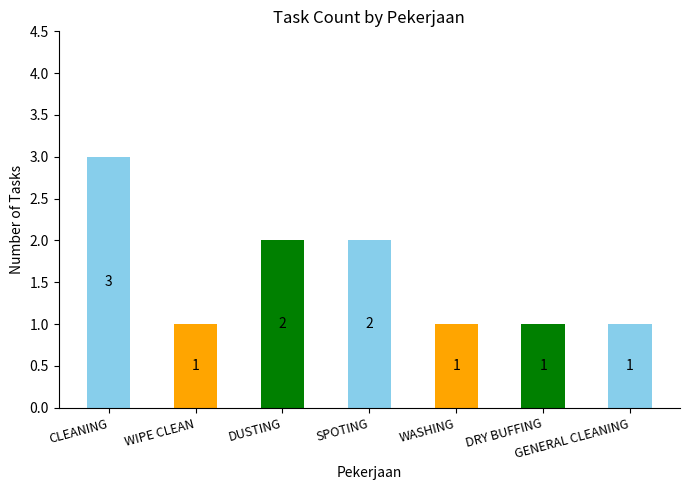

What is the maximum value shown in the chart?

3